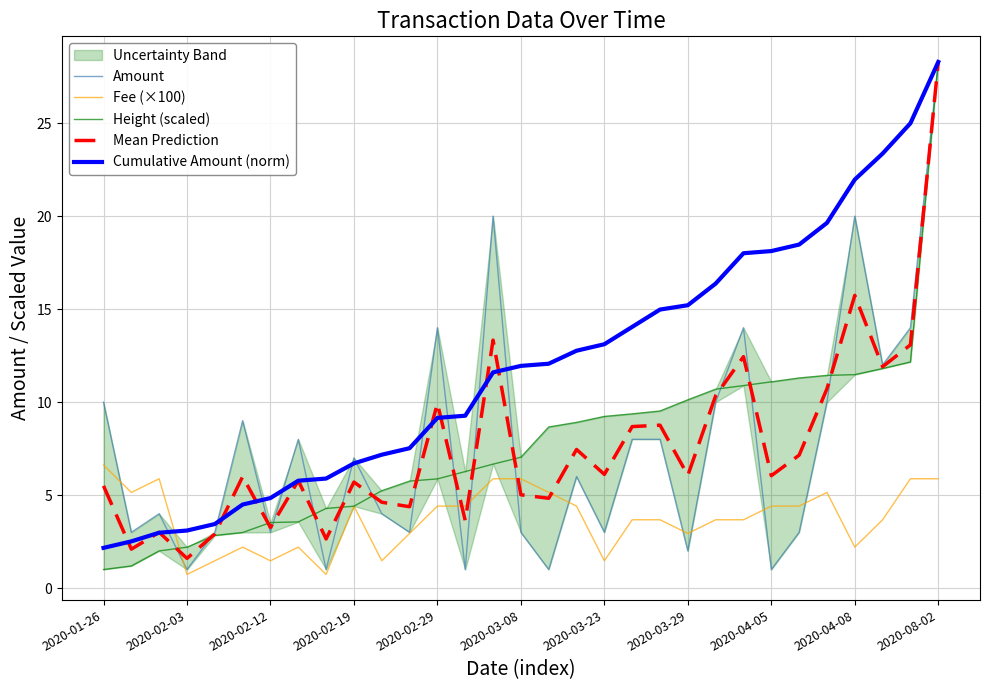

Is it true that Fee (×100) equals 2.9 at 2020-03-29?

True